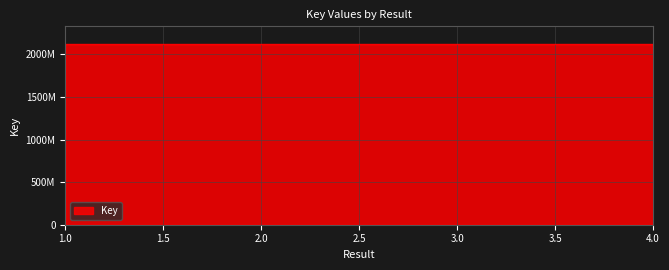

Where is the first local minimum?

2